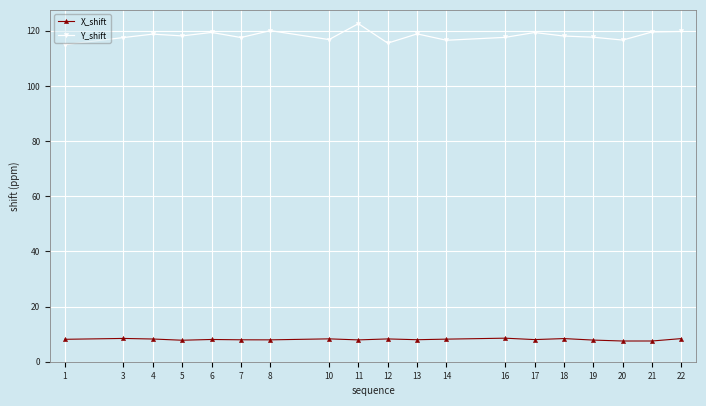

Between 8 and 11, which series saw the biggest shift?

Y_shift